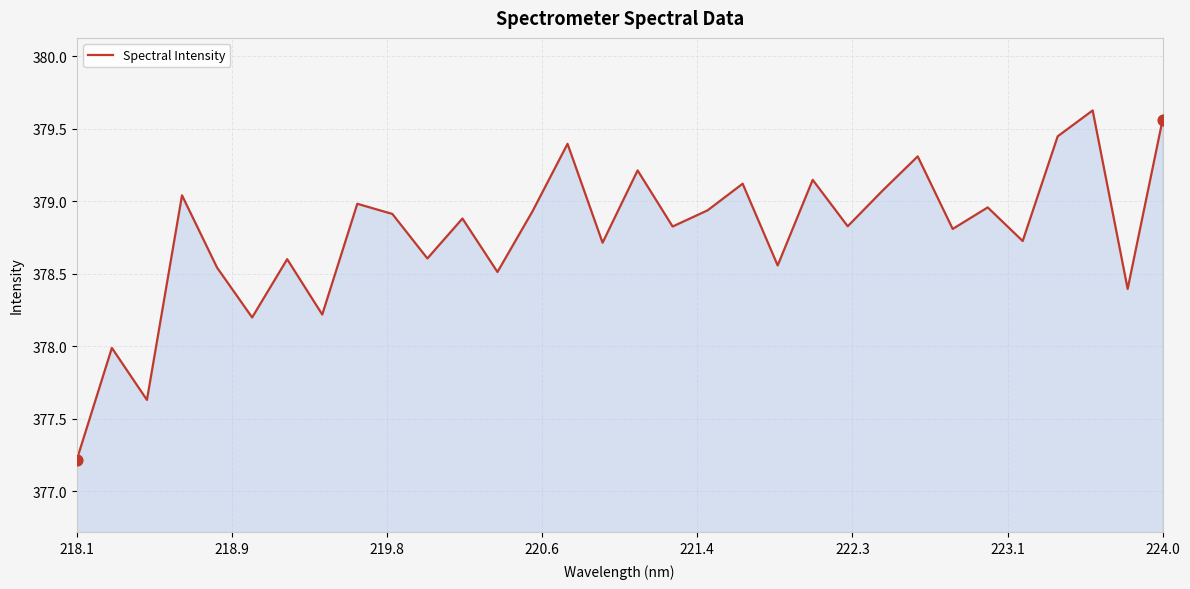

What is the smallest value displayed?

377.2